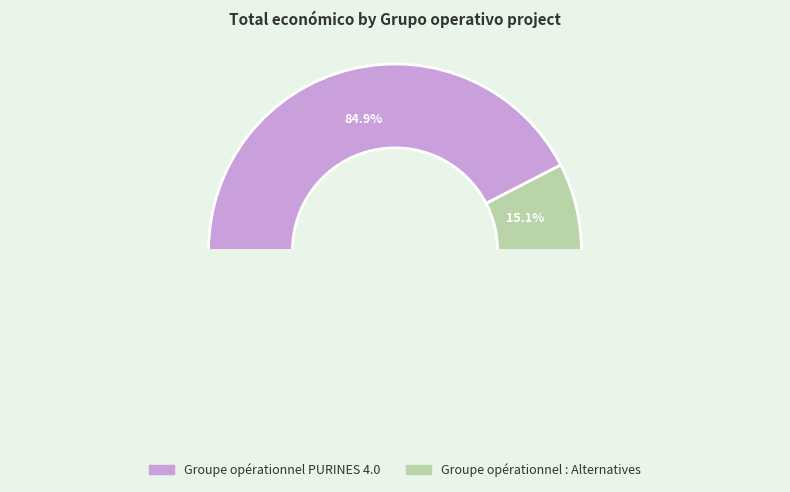

Which has a higher value, Groupe opérationnel PURINES 4.0 or Groupe opérationnel : Alternatives?

Groupe opérationnel PURINES 4.0